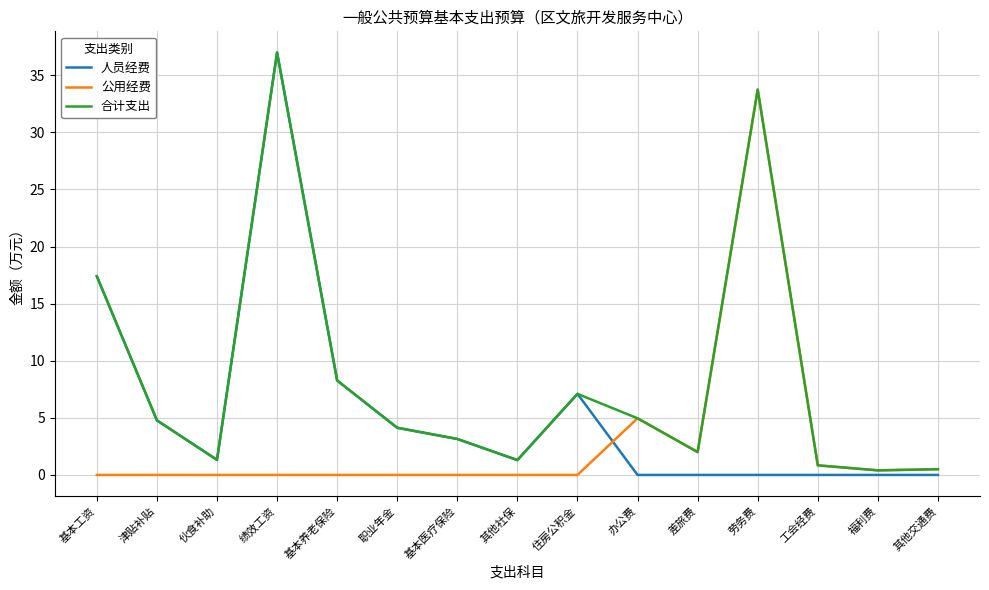

Rank the series by their average value, from lowest to highest.

公用经费, 人员经费, 合计支出